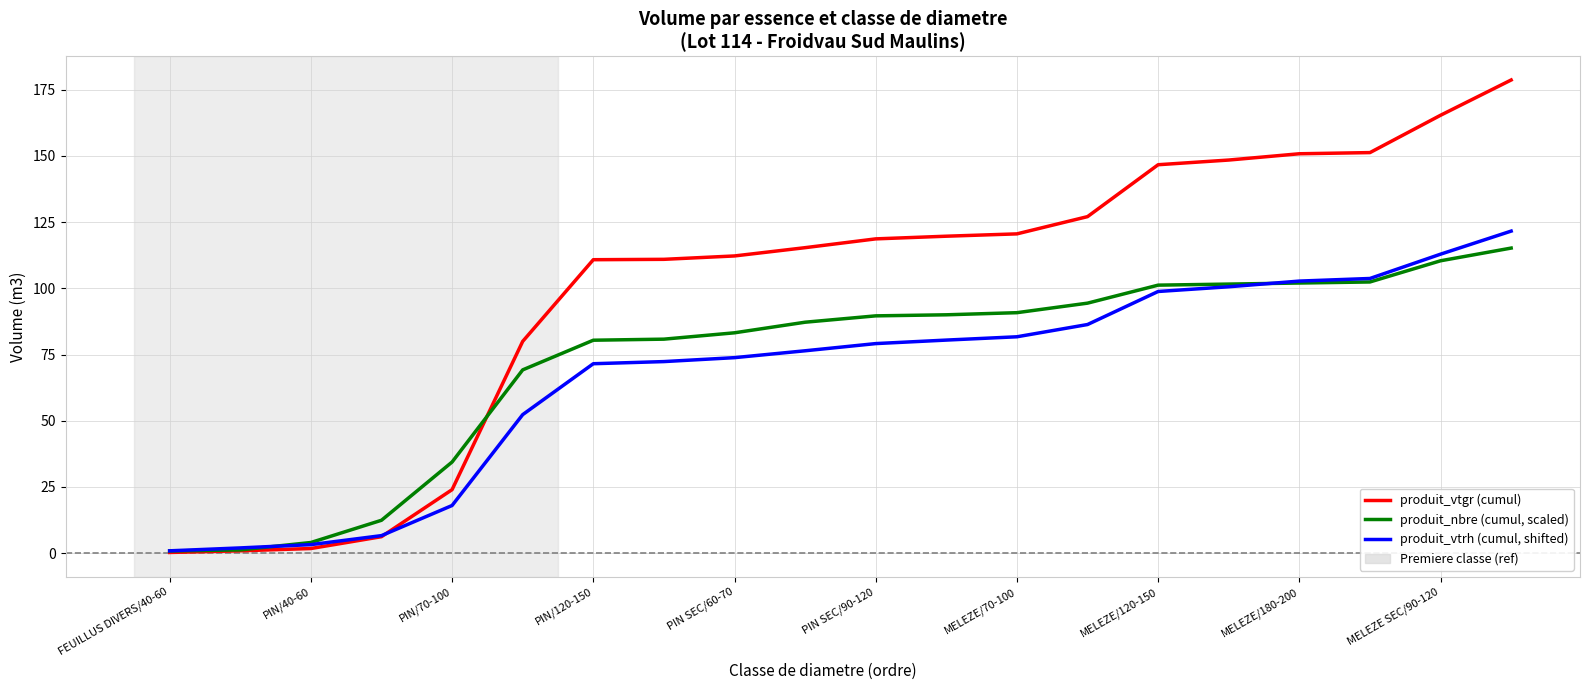

Which series has the largest total across all categories?

produit_vtgr (cumul)